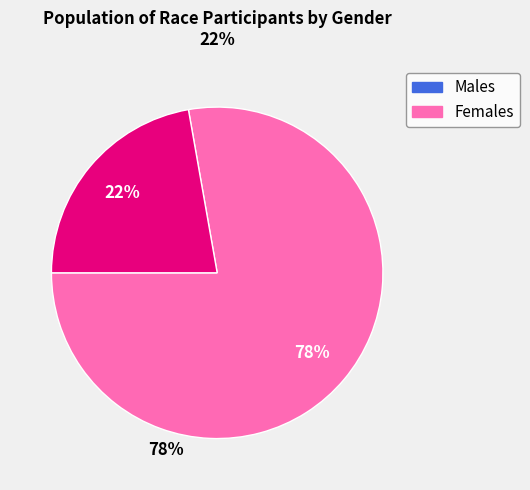

To the nearest percent, what is the difference between the largest and smallest slice percentages?

56%